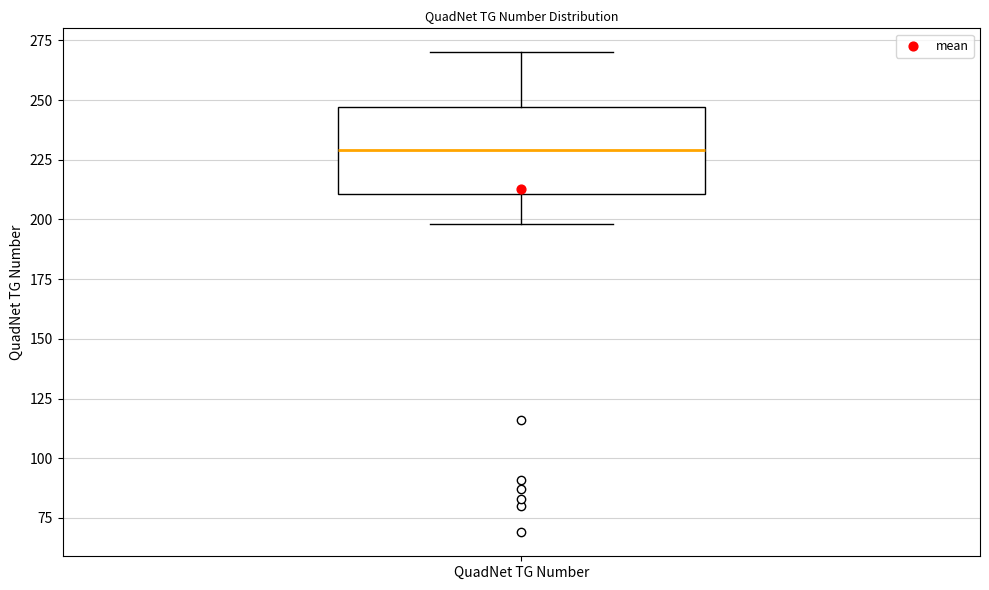

Read this box plot against the y-axis: the position of the median line, the range covered by the box, and the ends of both whiskers. The values are not printed on the chart, so give them approximately, as read against the axis.

median 230, box 210 to 245, whiskers 200 to 270